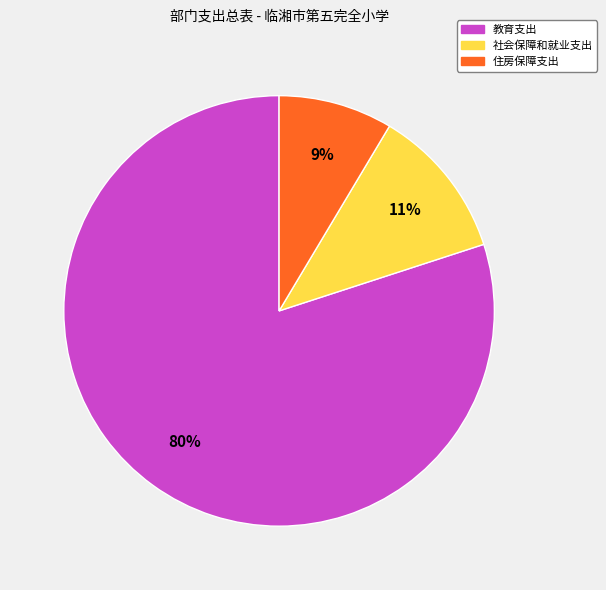

Do 住房保障支出 and 社会保障和就业支出 together represent more than half of the pie?

No